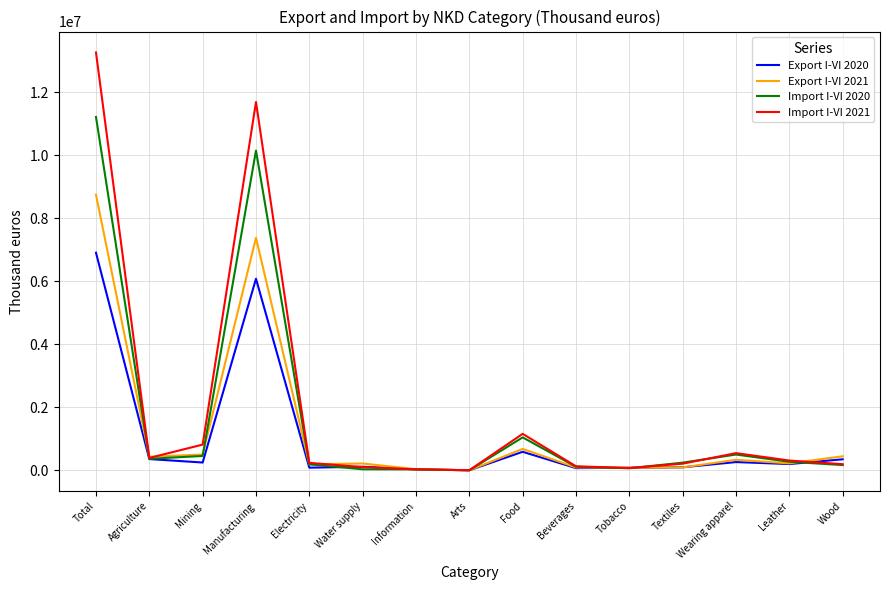

At which category is the sum across all series the highest?

Total